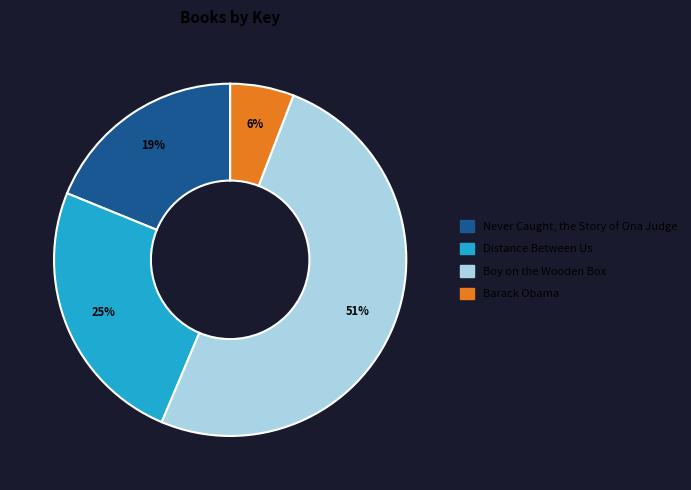

The Distance Between Us slice represents 10% of the pie. True or false?

False